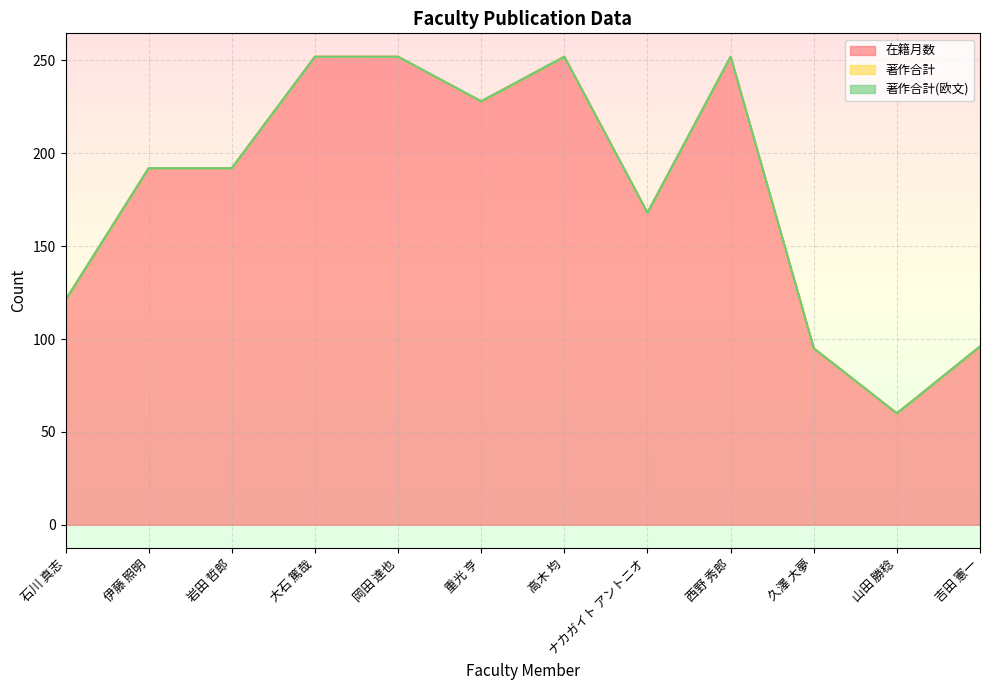

Between 久澤 大夢 and 吉田 憲一, which series saw the biggest shift?

在籍月数